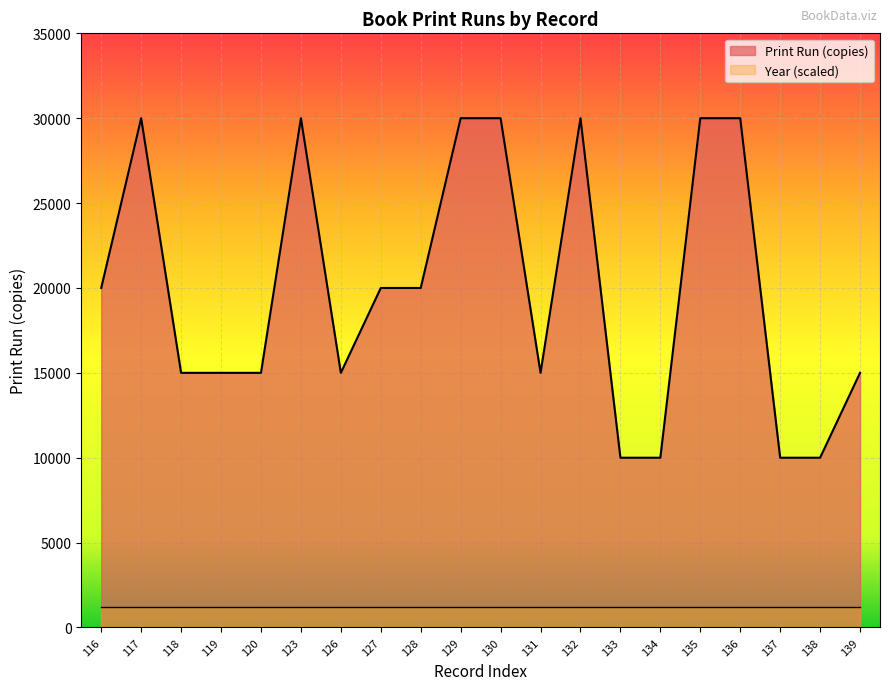

True or false: the data shows 15000 at 131.

True